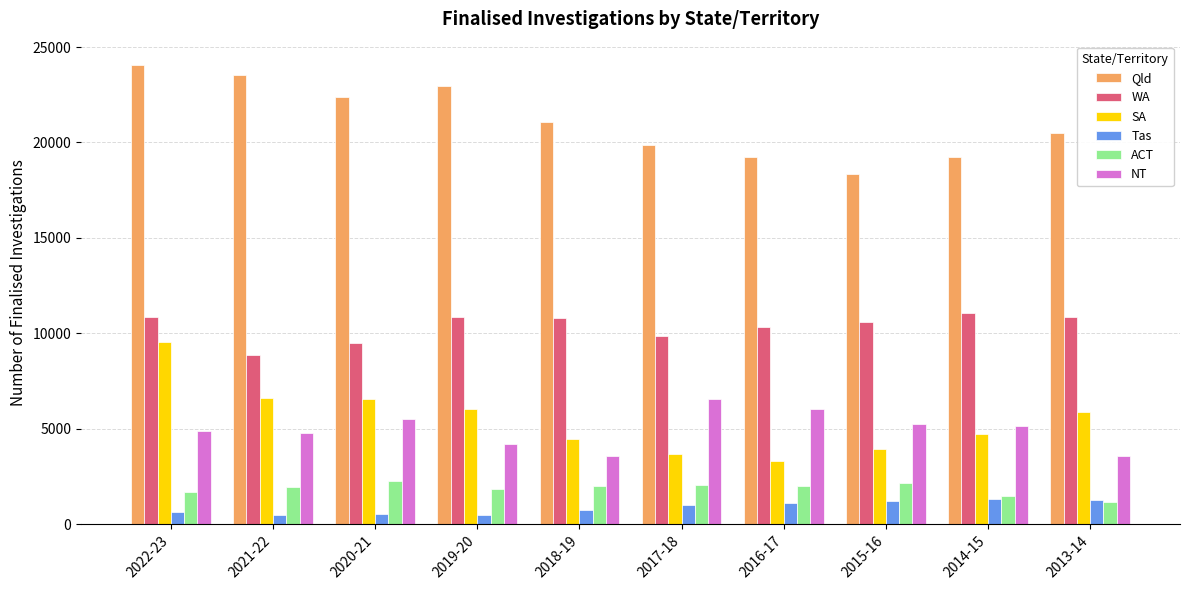

Between 2021-22 and 2018-19, which series saw the biggest shift?

Qld